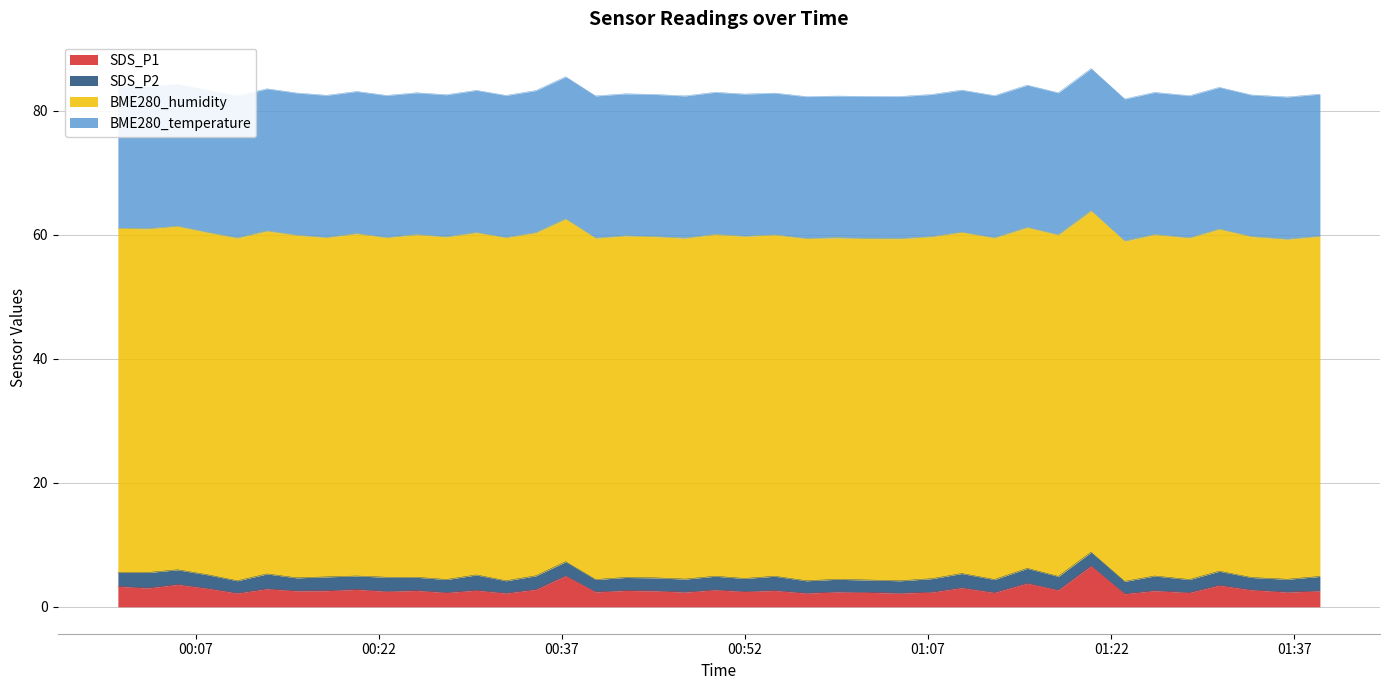

At how many categories does at least one series exceed 45?

40